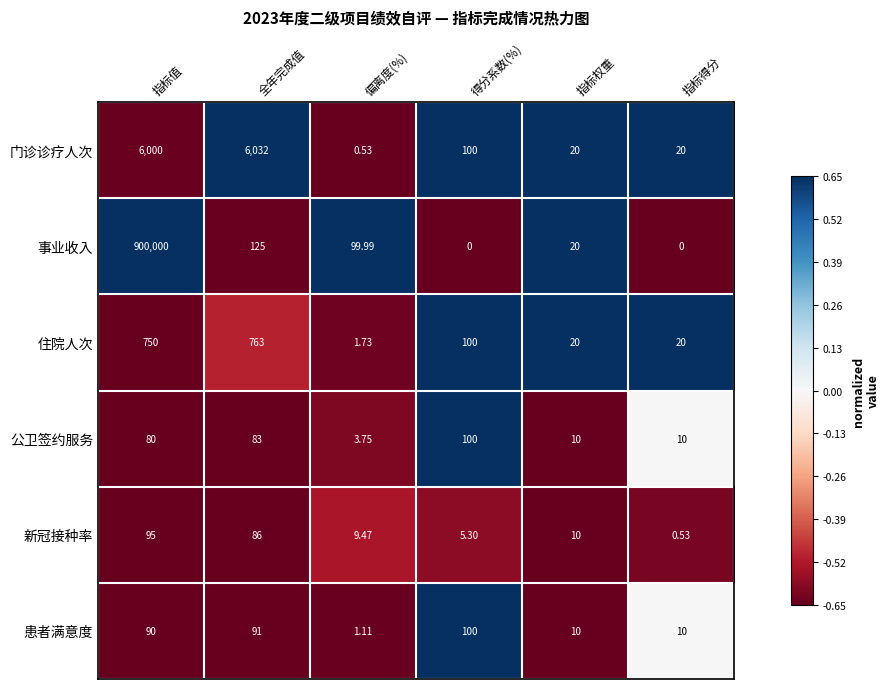

Which series has the largest total across all categories?

事业收入